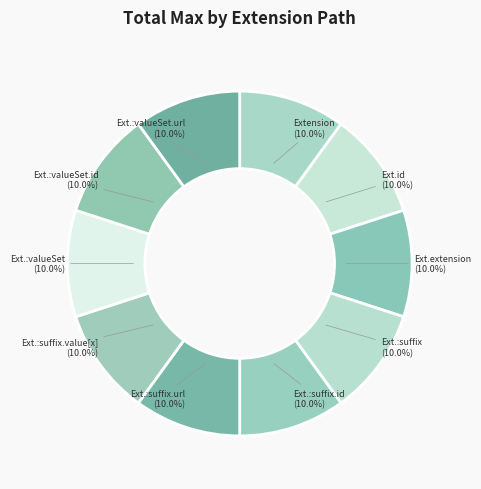

Is there any slice that represents more than half of the pie?

No